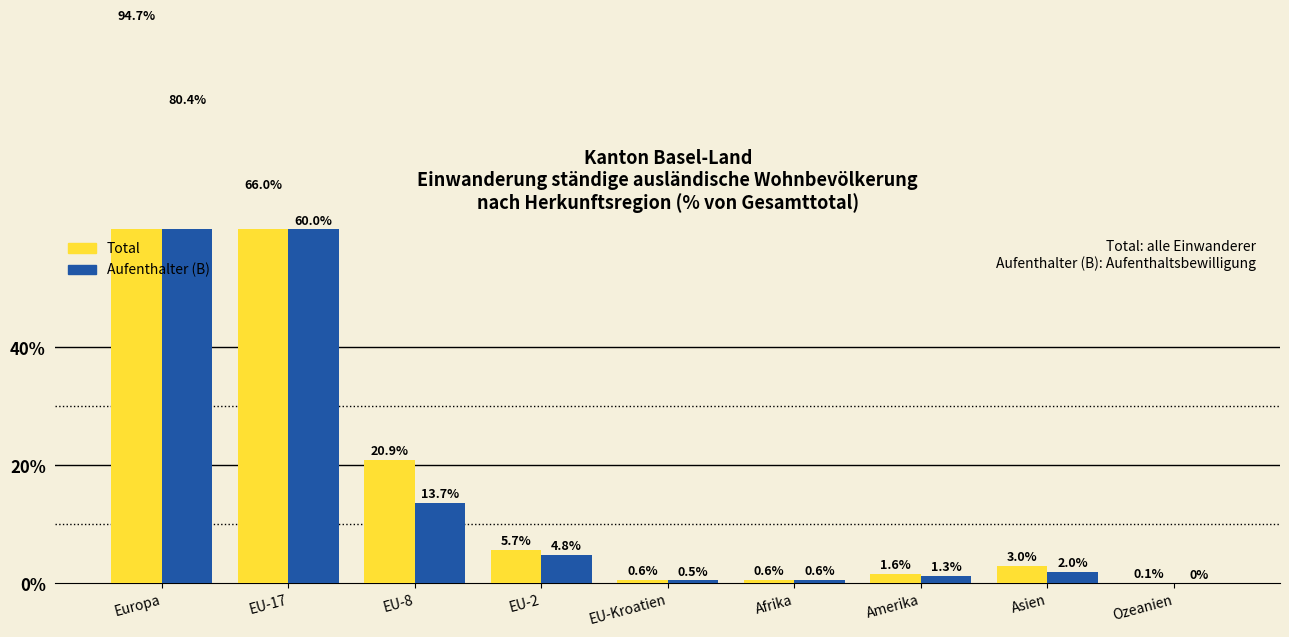

Rank the series by their average value, from highest to lowest.

Total, Aufenthalter (B)